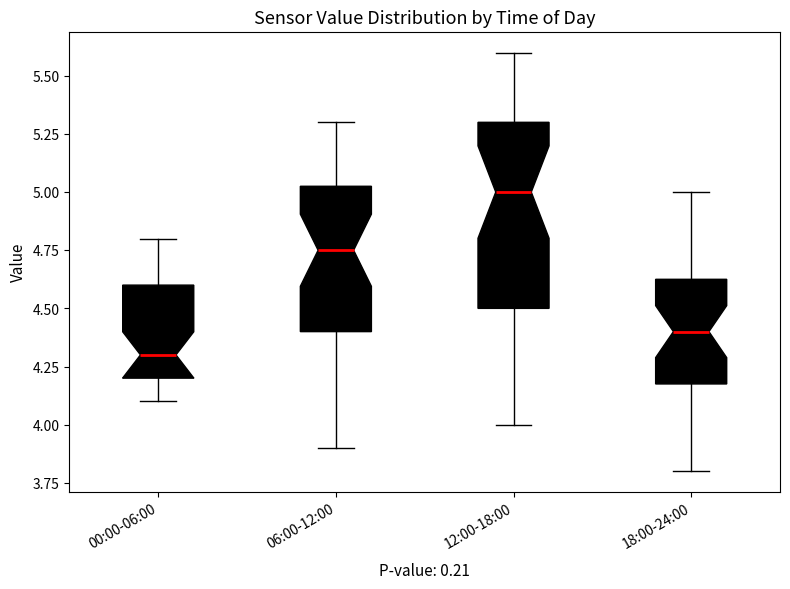

Where does the lower whisker of the box for 06:00-12:00 end on the y-axis? The values are not printed on the chart, so give them approximately, as read against the axis.

3.90